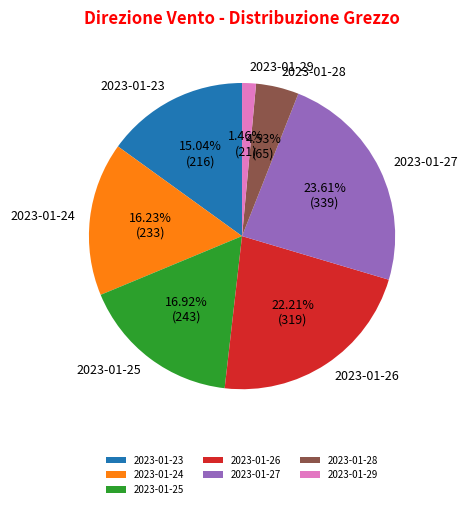

Rank the categories by value from highest to lowest.

2023-01-27, 2023-01-26, 2023-01-25, 2023-01-24, 2023-01-23, 2023-01-28, 2023-01-29